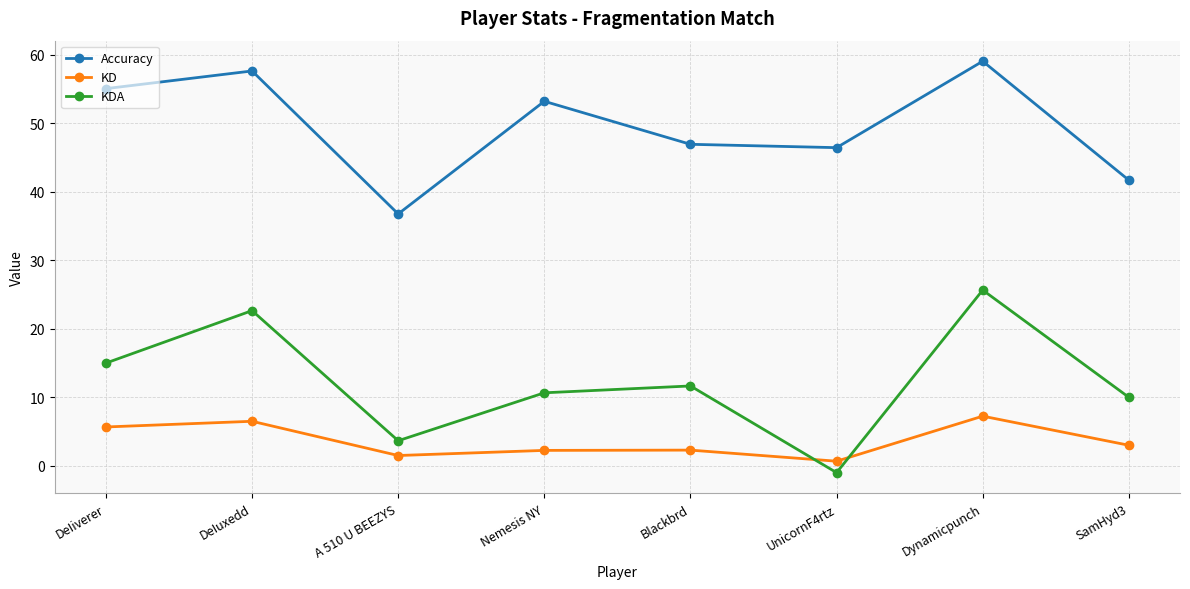

What is the difference between the highest and lowest values at DeIiverer?

49.4